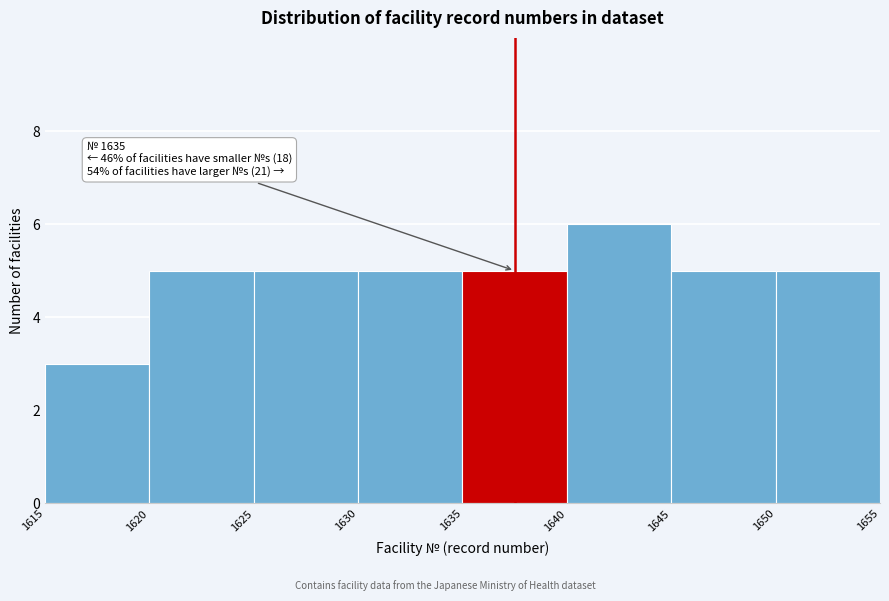

Which range on the x-axis has the tallest bar?

1640 to 1645